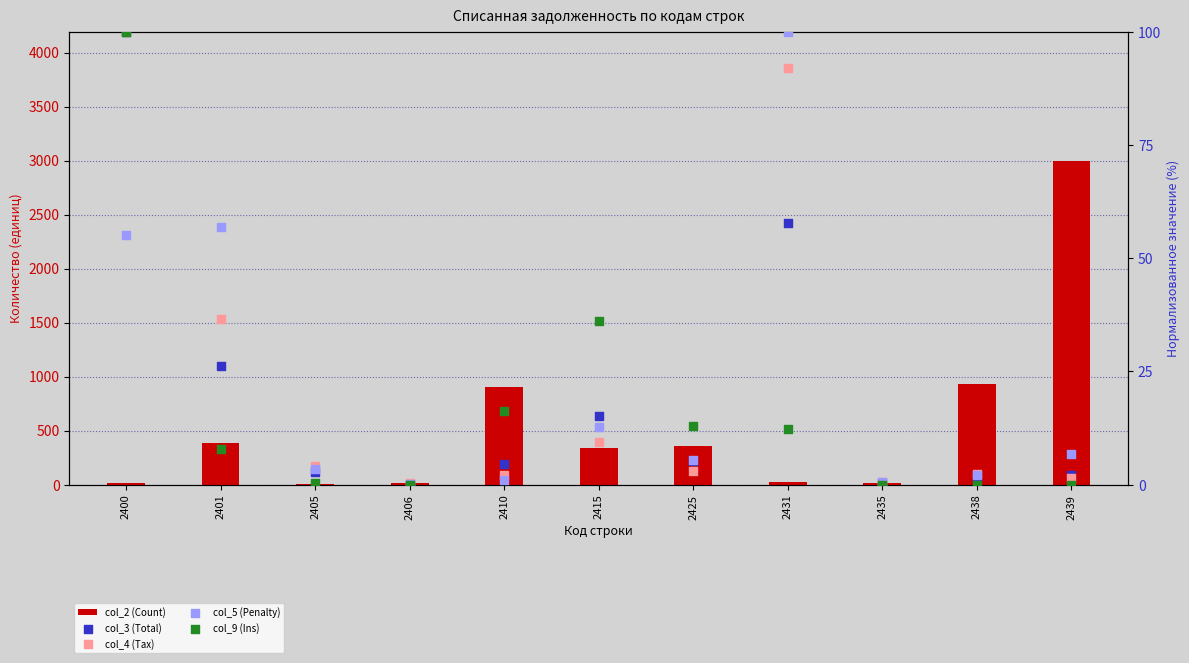

Which series contains the highest Y value?

col_2 (Count)